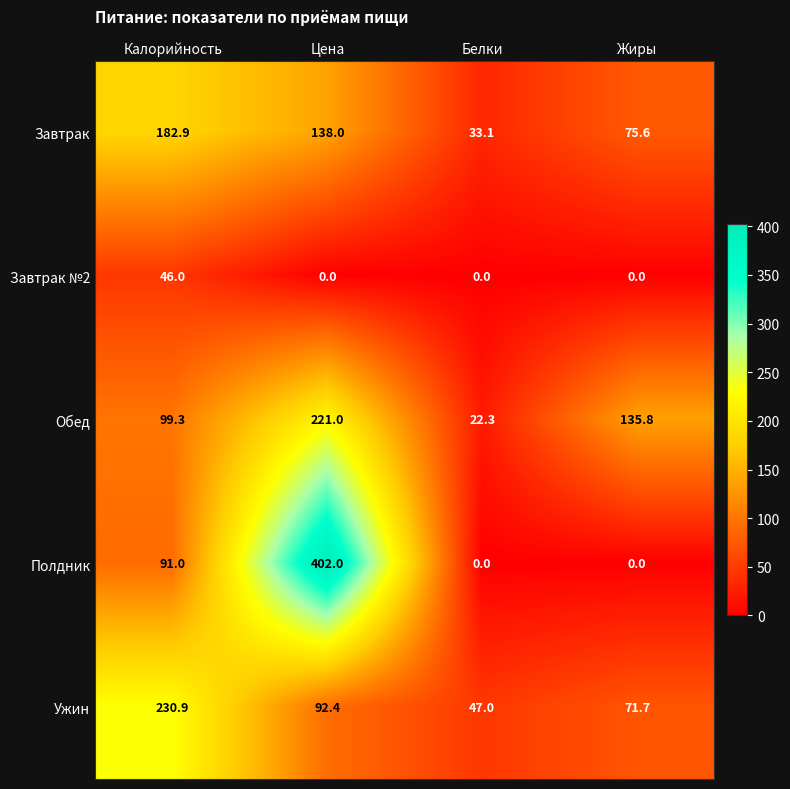

At which category does the chart reach its peak across all series?

Цена